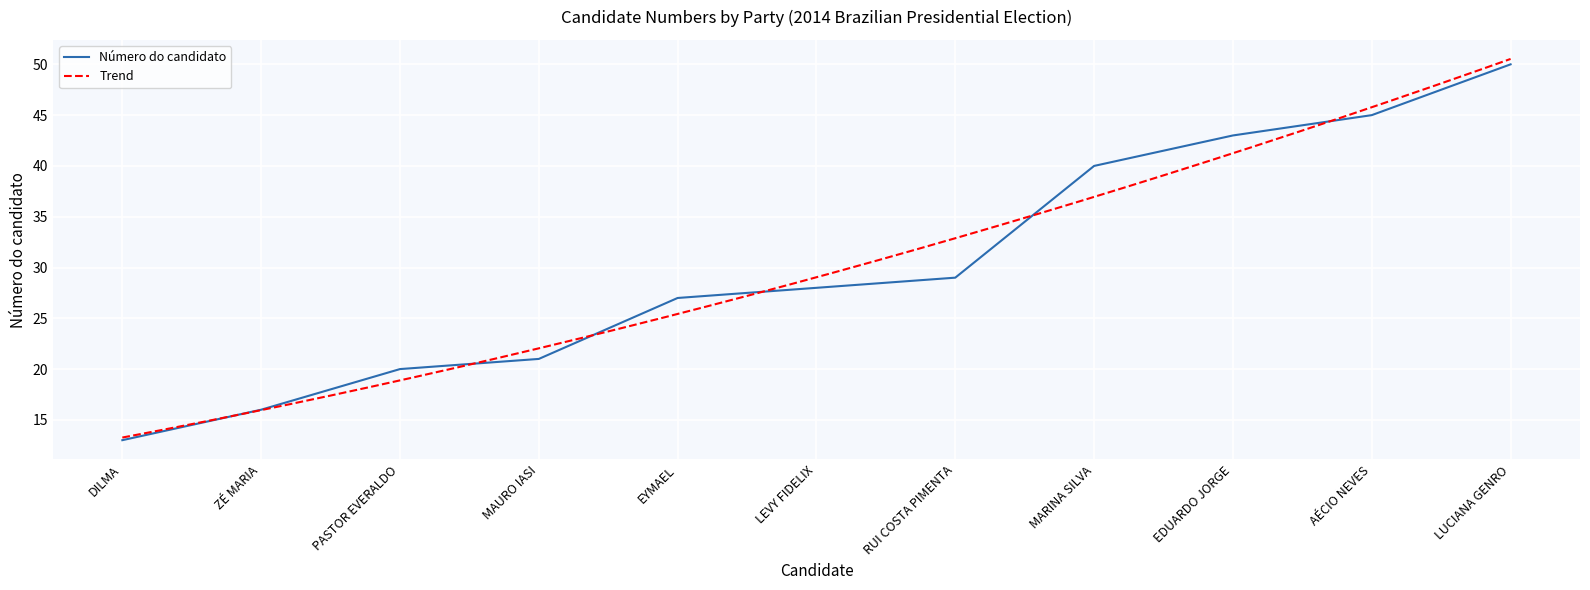

What is the average value?

30